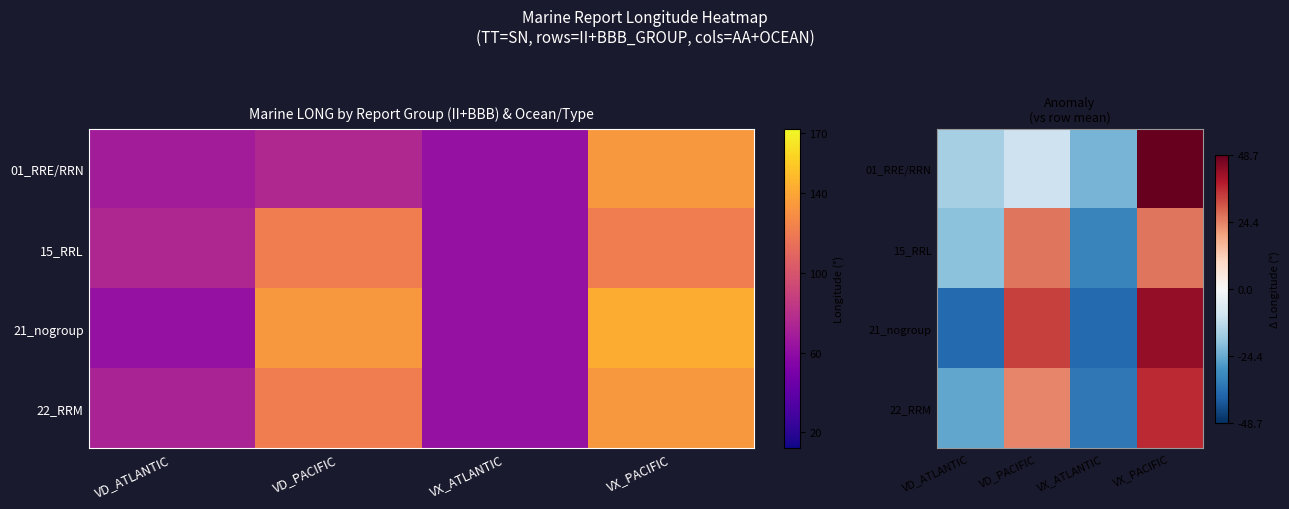

The 15_RRL series shows -26.7 at VD_ATLANTIC. True or false?

False